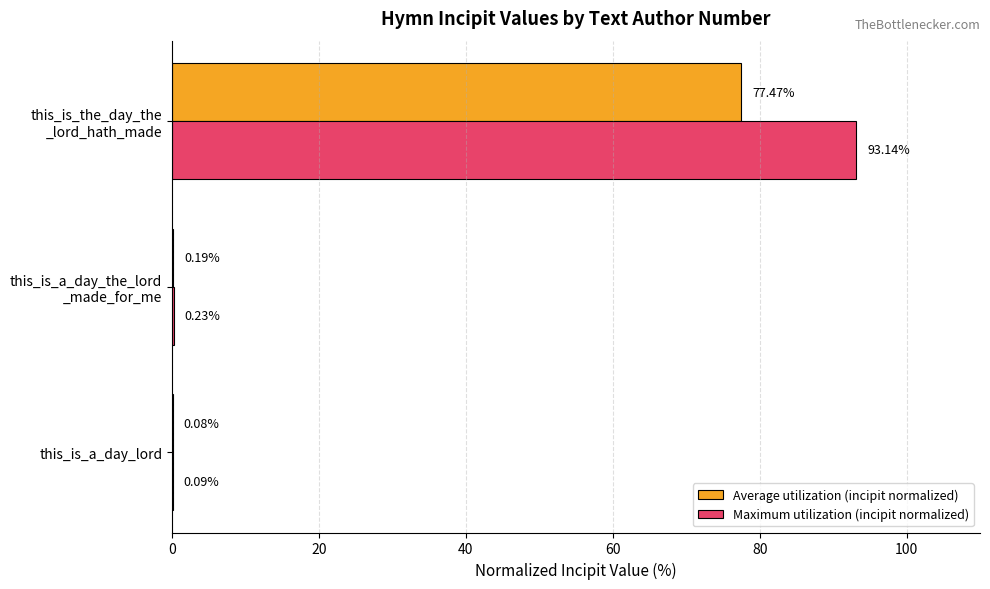

Count the number of categories in the chart.

3